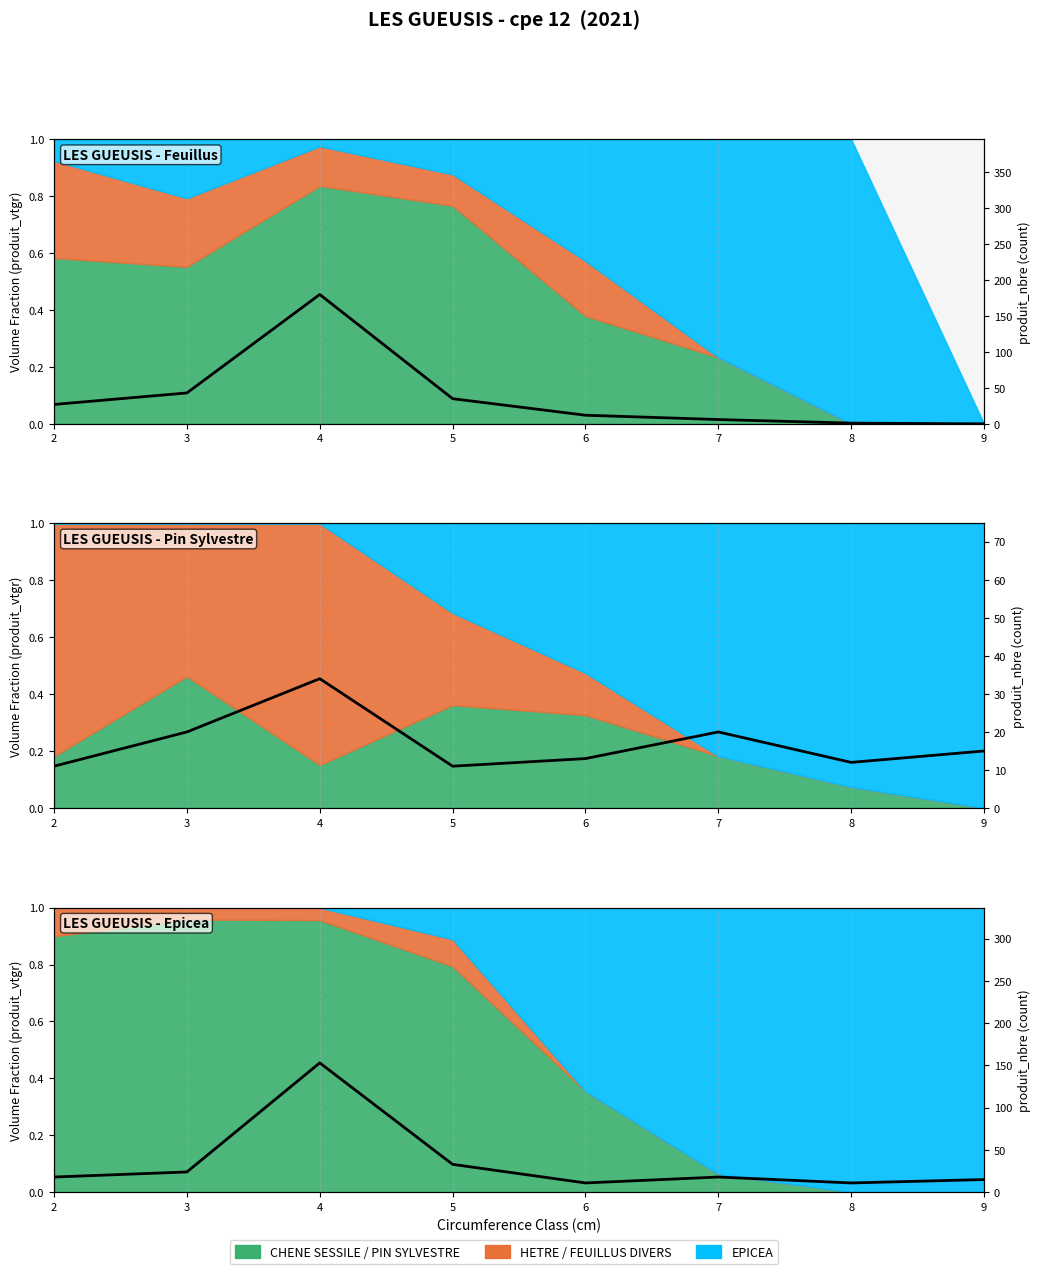

True or false: the data has more than 0 interior local peaks.

True